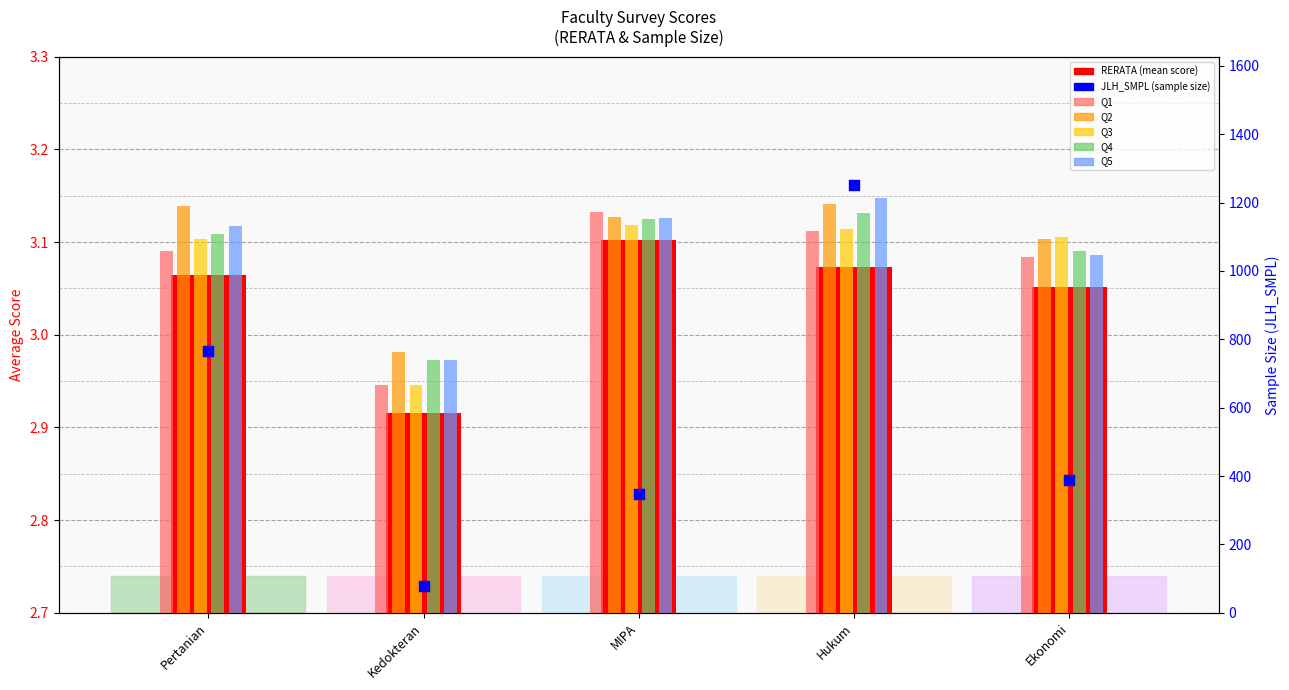

Which series reaches the minimum Y coordinate?

RERATA